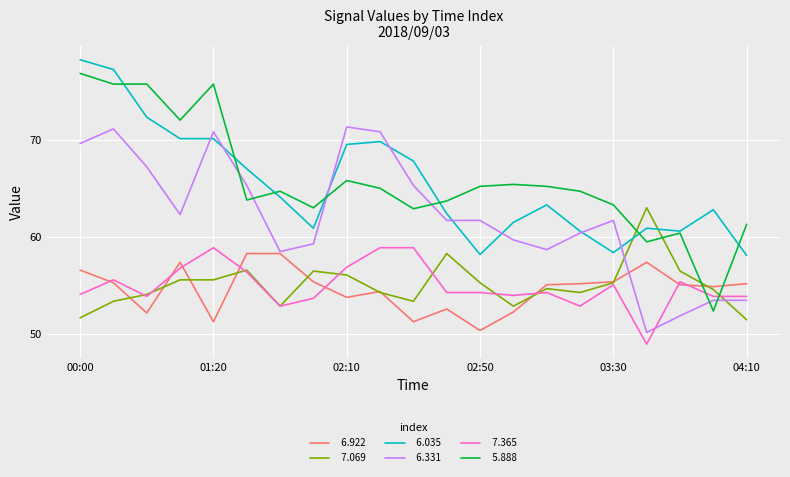

What is the maximum value shown in the chart?

78.2